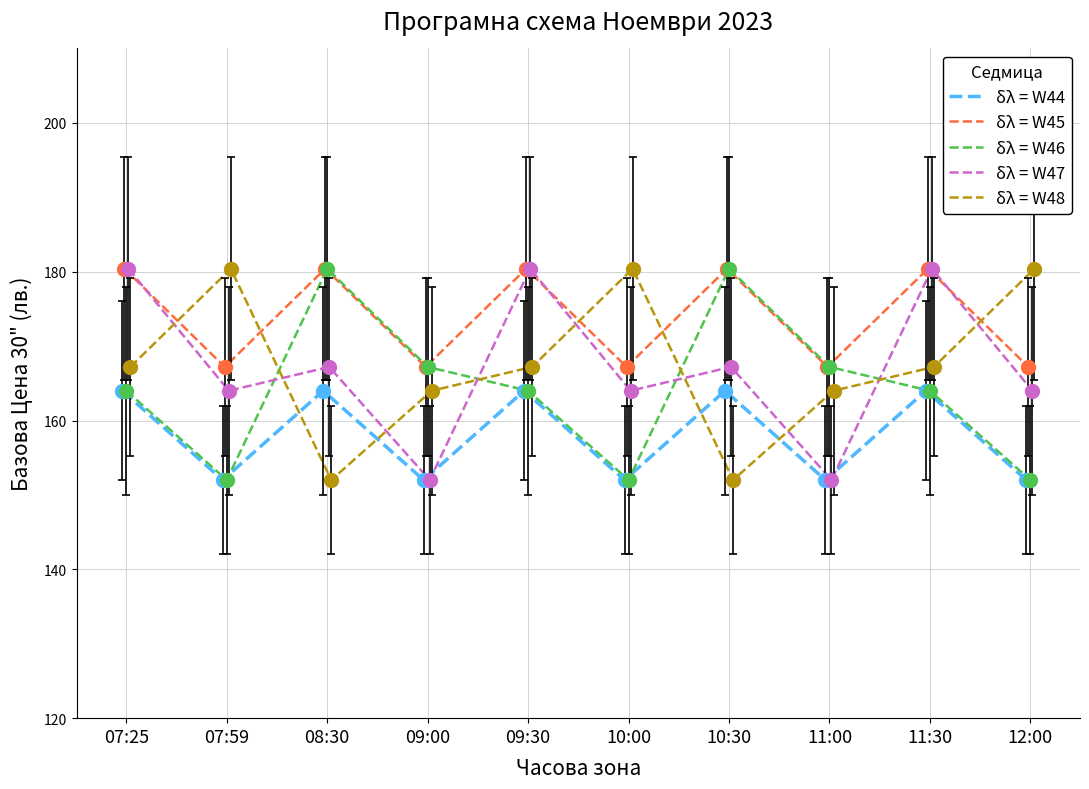

True or false: δλ = W45 and δλ = W46 cross at least once.

False